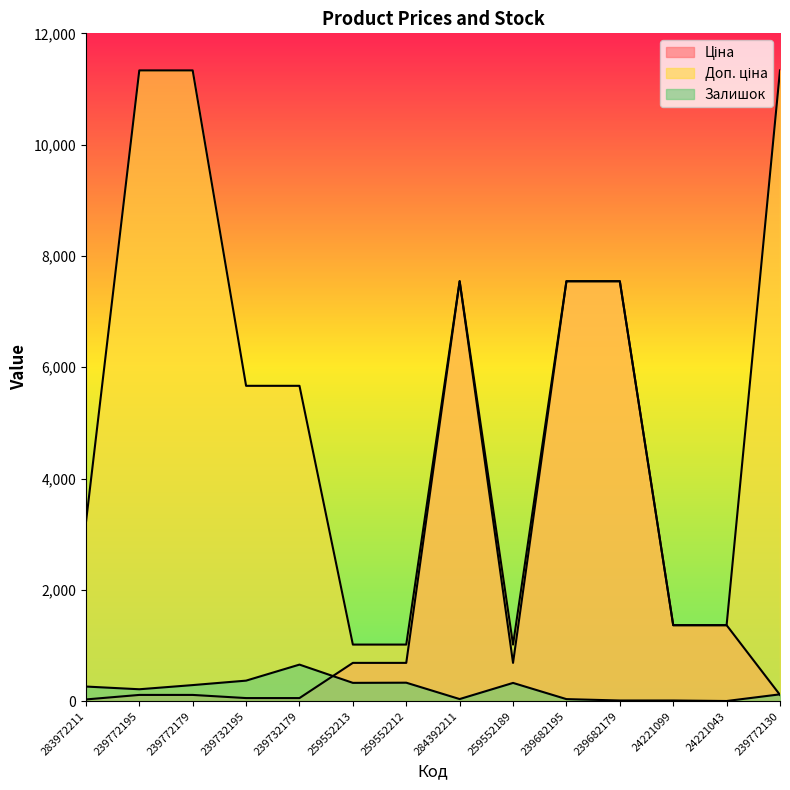

Rank the series by their maximum value, from highest to lowest.

Доп. ціна, Ціна, Залишок